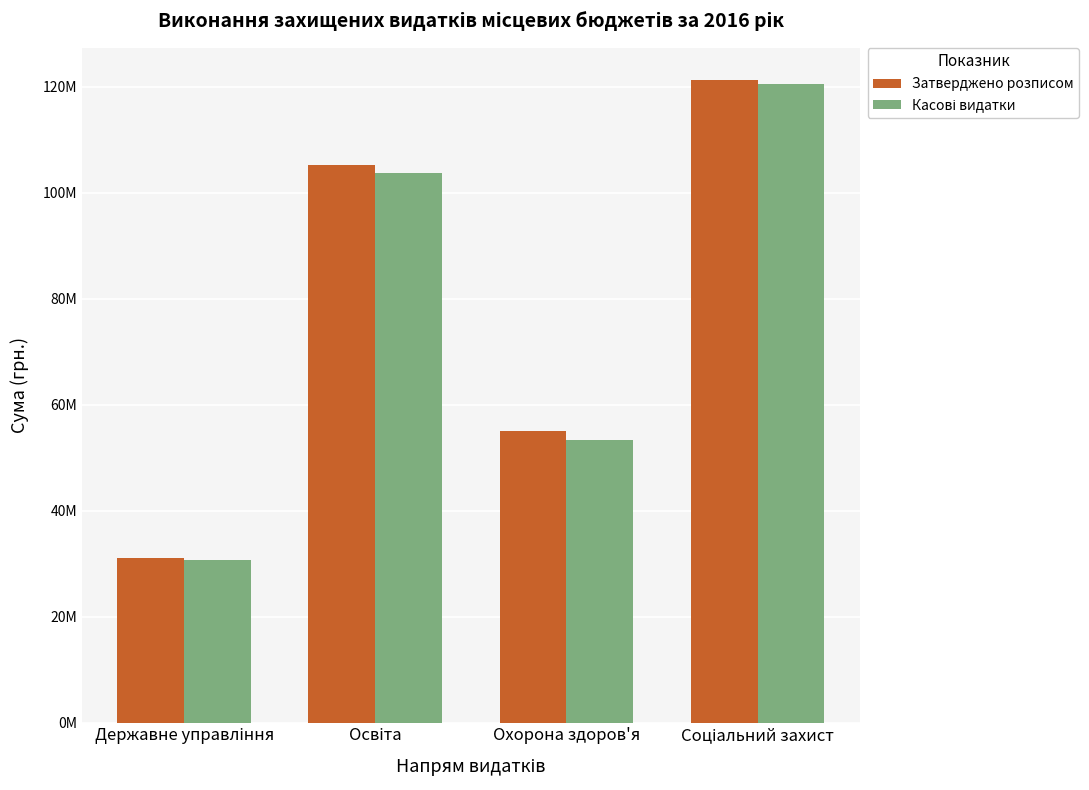

True or false: Касові видатки has a value of 10665018.6 at Державне управління.

False